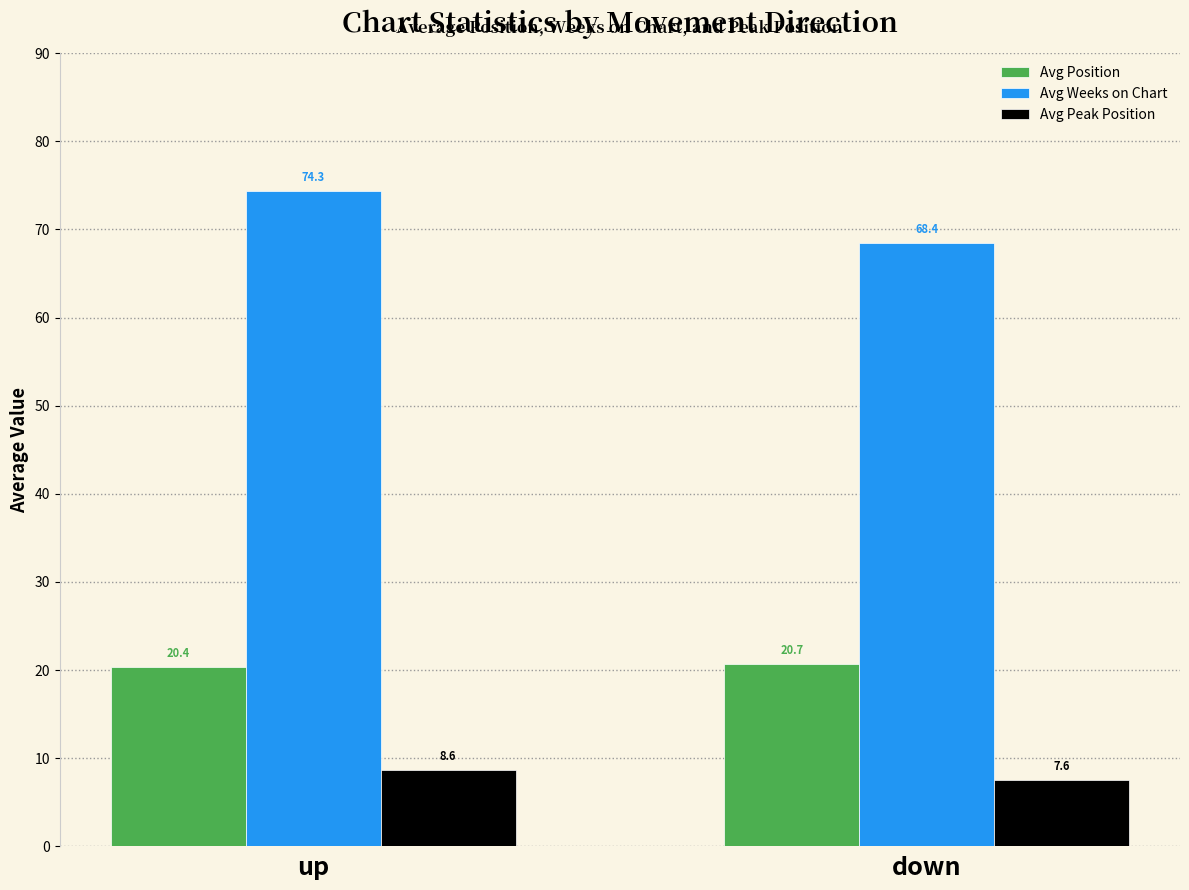

What is the sum of all Avg Peak Position values?

16.2